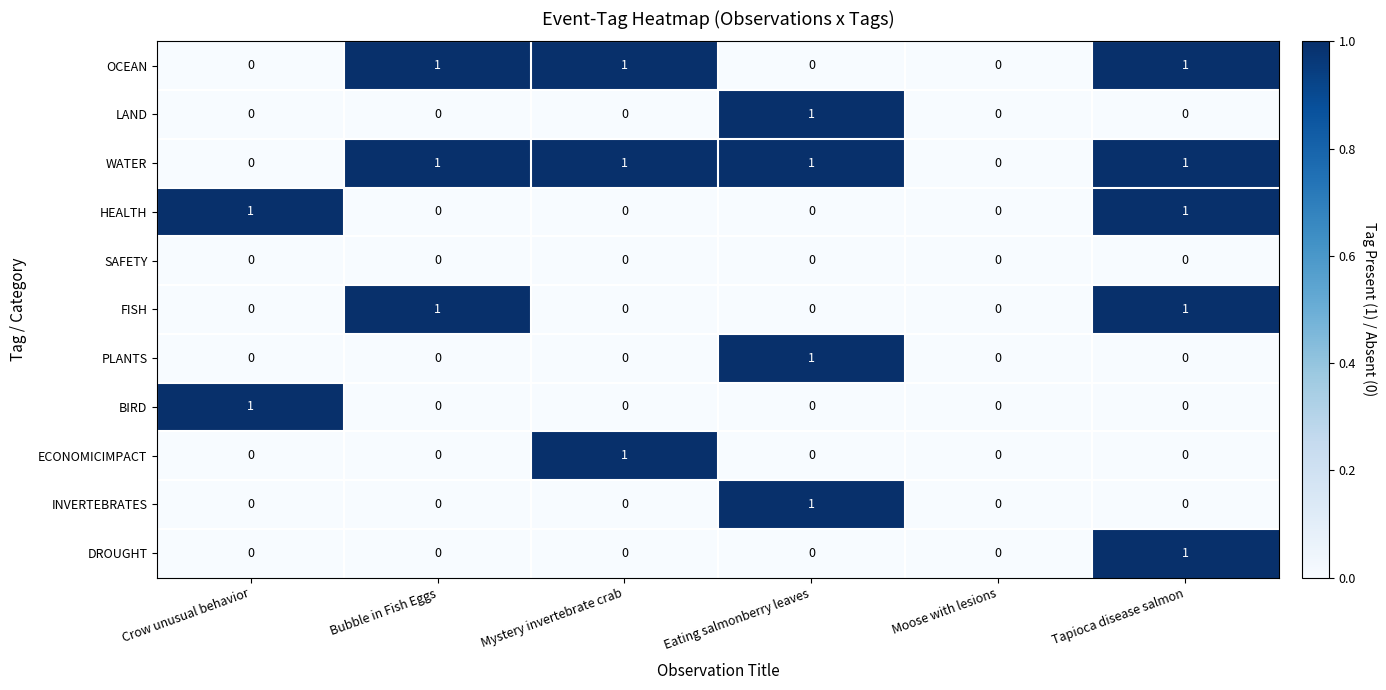

Count the OCEAN values in the range 0 to 1.

6